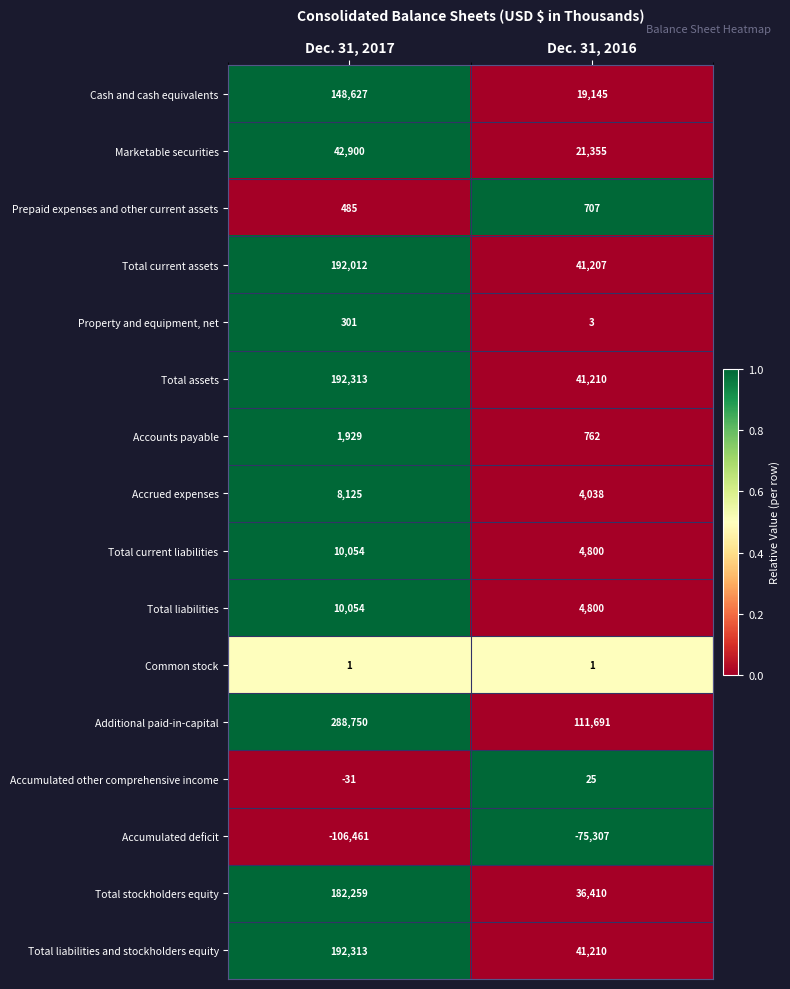

Which category has the lowest value across all series?

Dec. 31, 2017